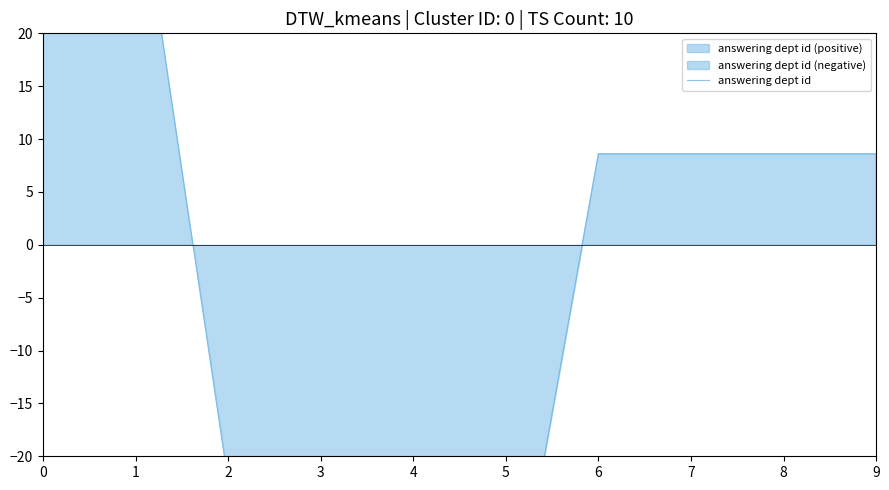

How many negative values are there?

4